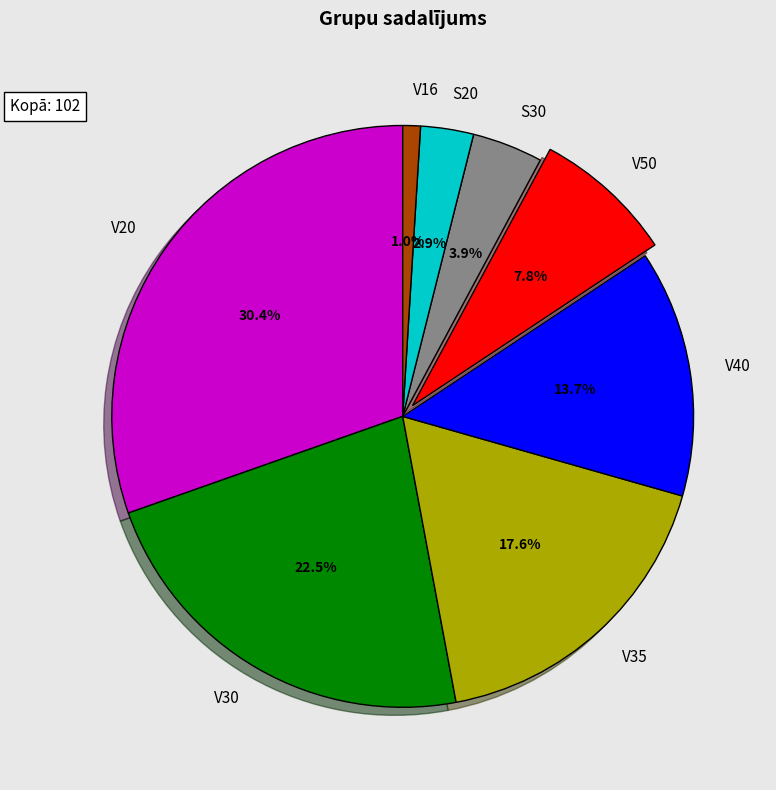

Approximately how many times larger is the value at V50 compared to V30?

0.3